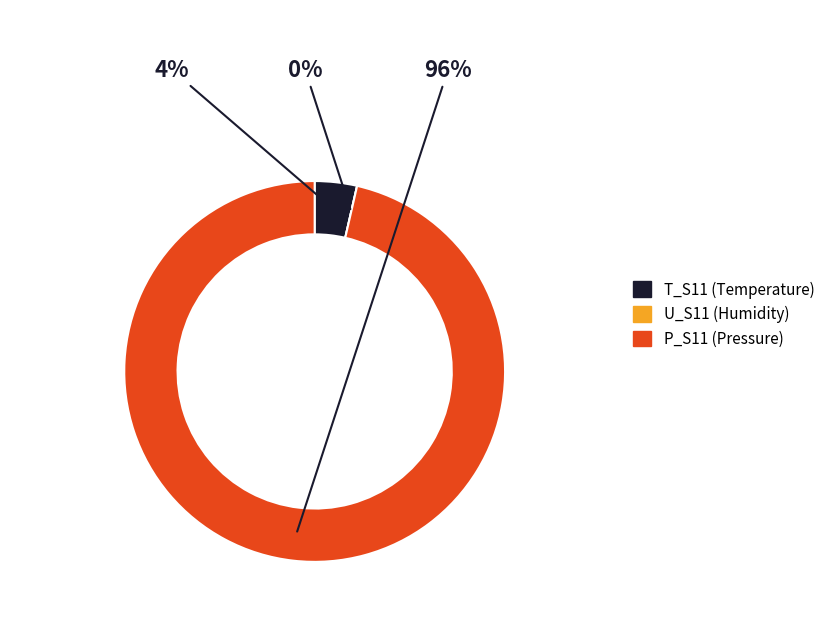

What percentage is NOT represented by P_S11?

3.6%